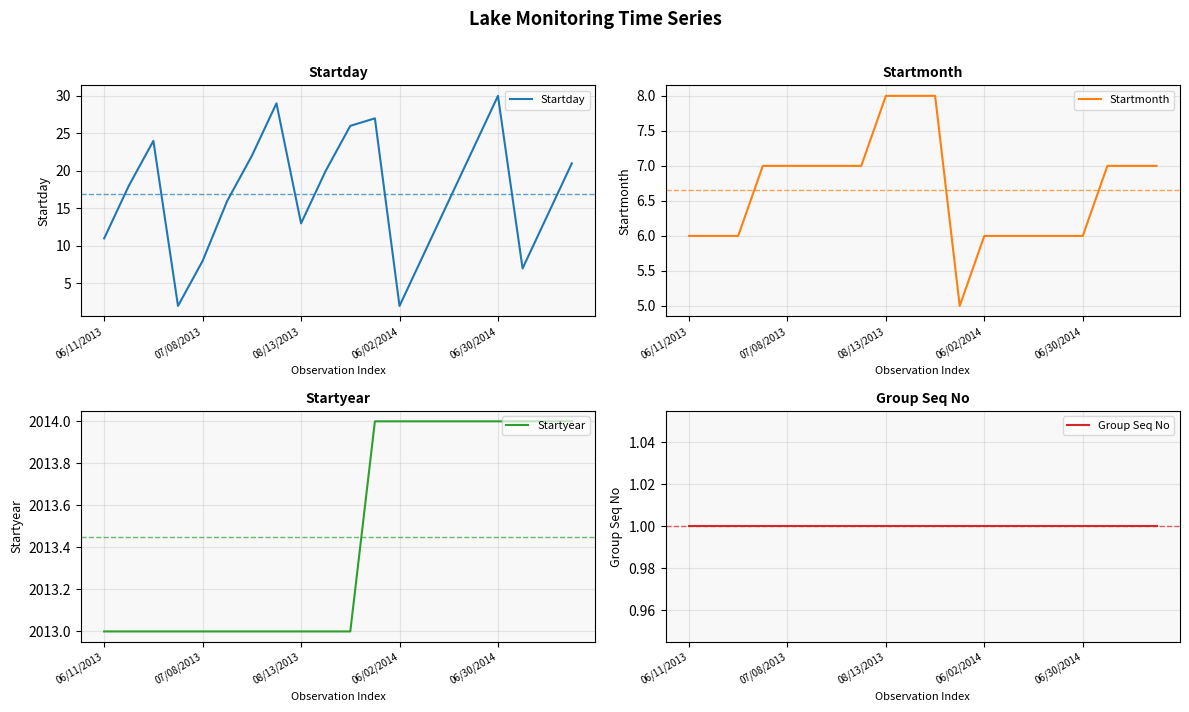

What is the sum of all Startmonth values?

133